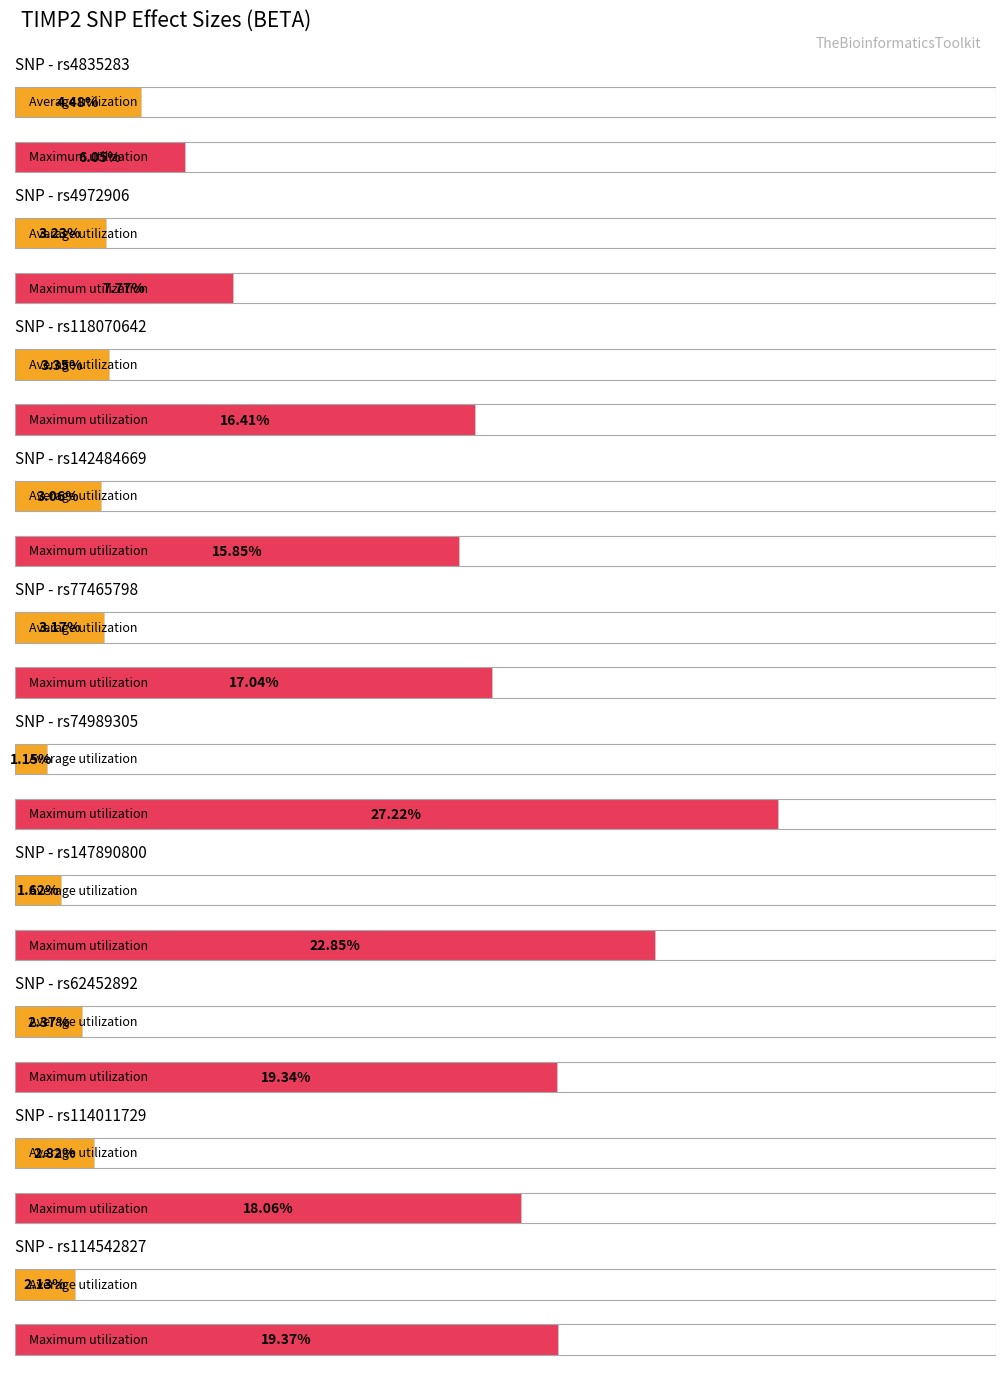

What position from the left is rs4972906?

2